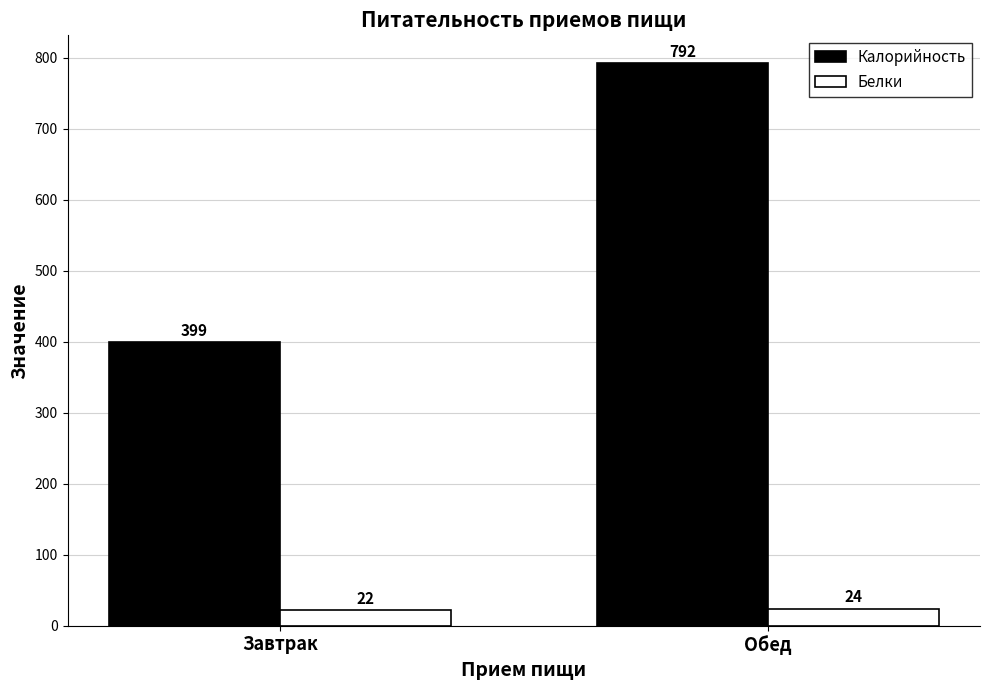

At how many categories does at least one series exceed 306?

2